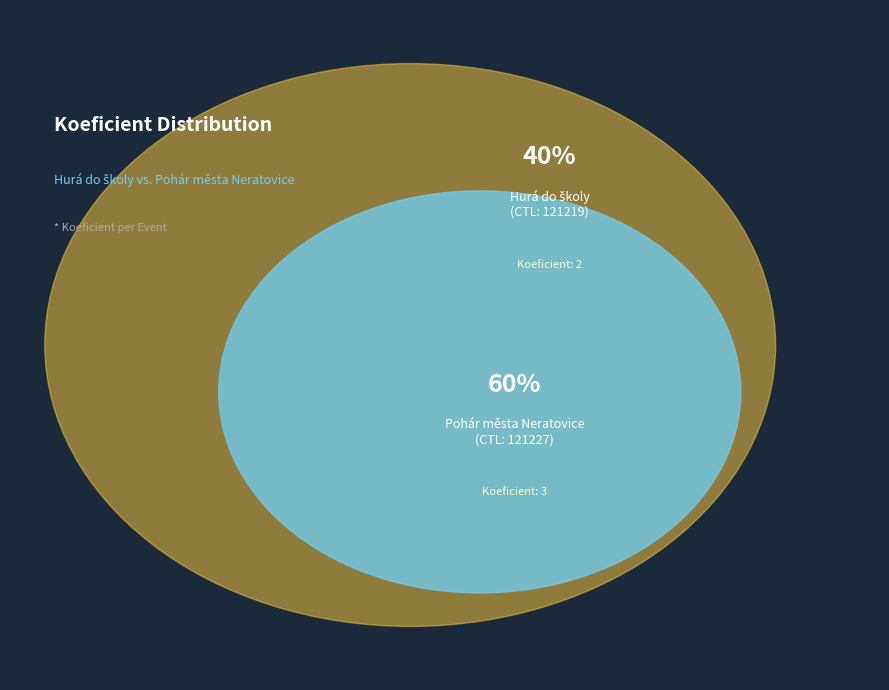

Combined, do 121219 and 121227 account for over 50%?

Yes